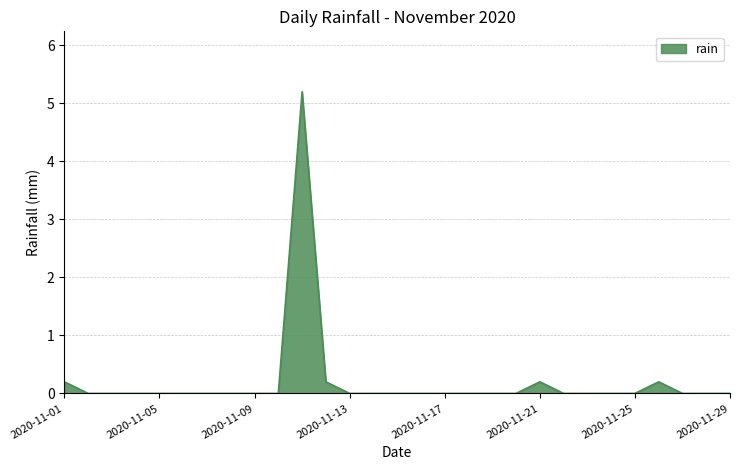

What is the sum of all values?

6.0